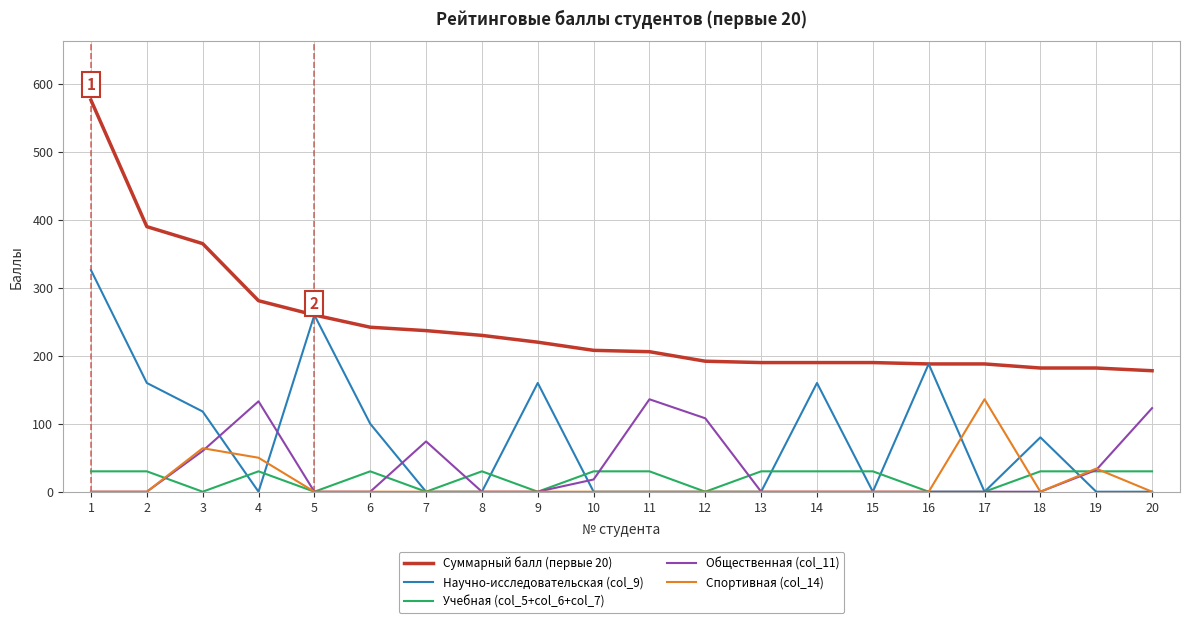

Count the number of data series in this chart.

5